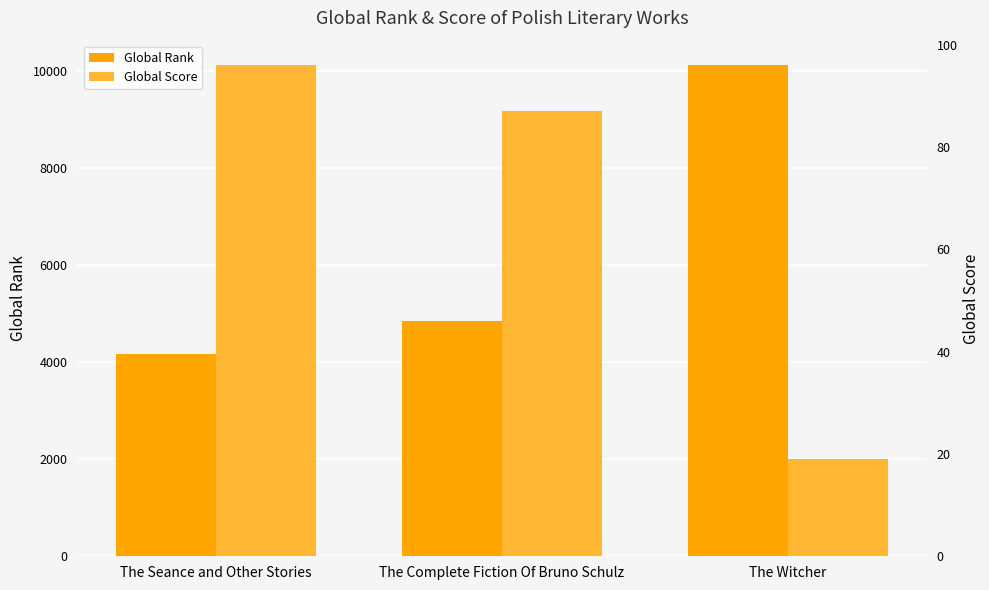

What is the value of the Global Score bar at the 3rd from the left?

19